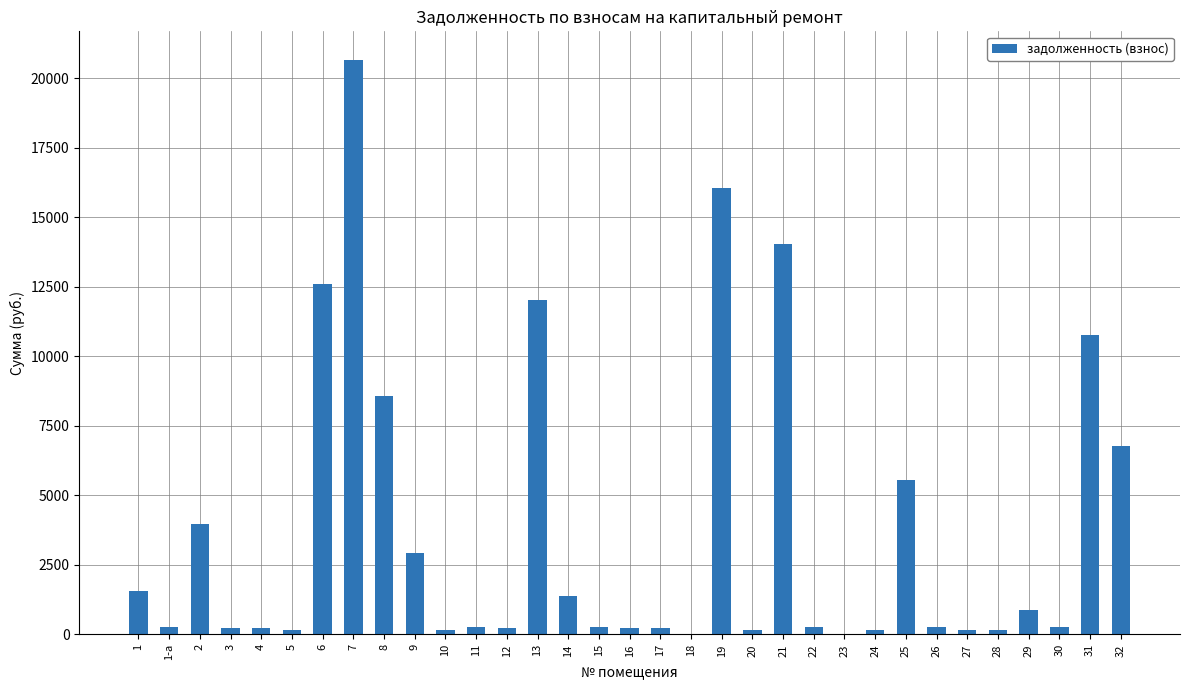

What is the average value?

3682.7